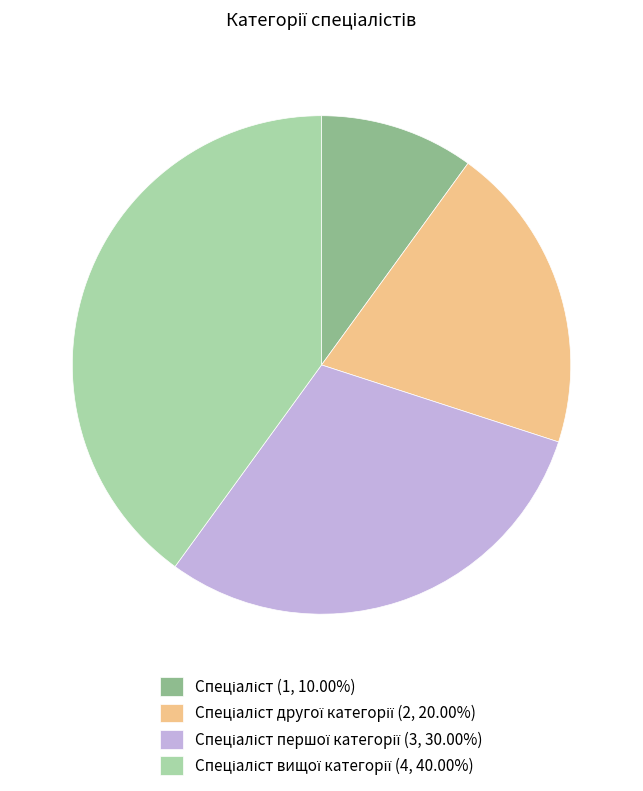

Does any single category account for the majority?

No